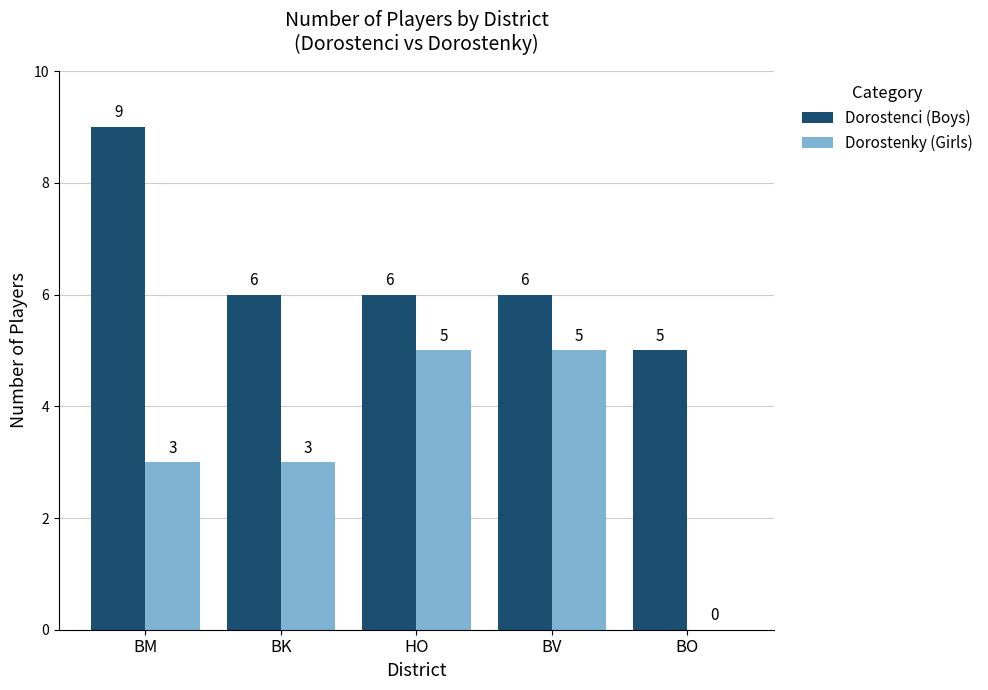

What is the maximum value shown in the chart?

9